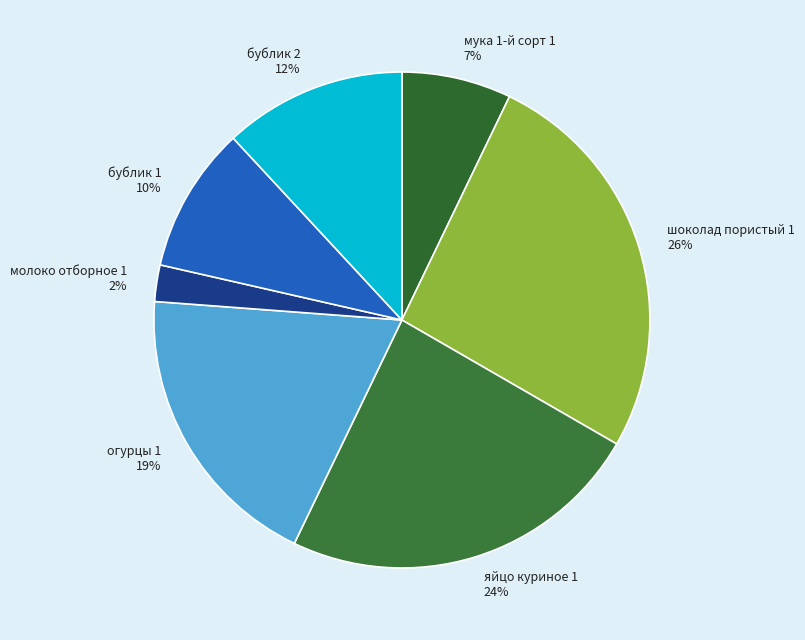

What percentage is the огурцы 1 slice, to the nearest percent?

19%